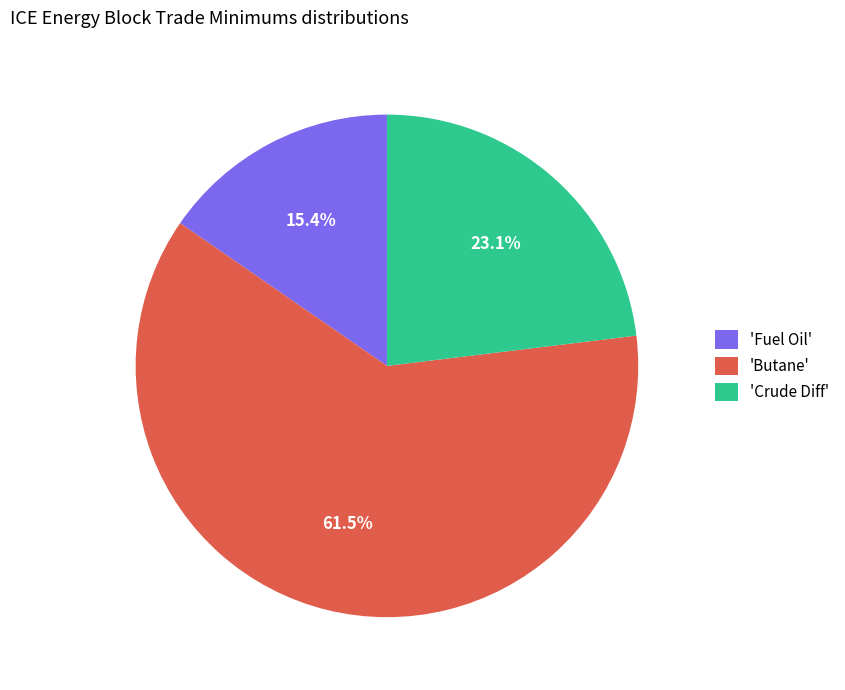

What is the largest slice in the pie chart?

'Butane'